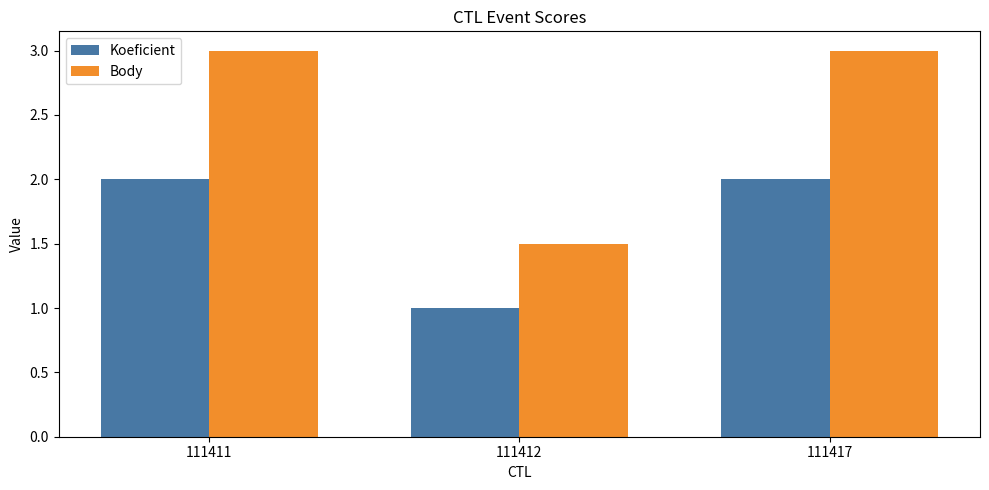

How many groups of bars are there?

3